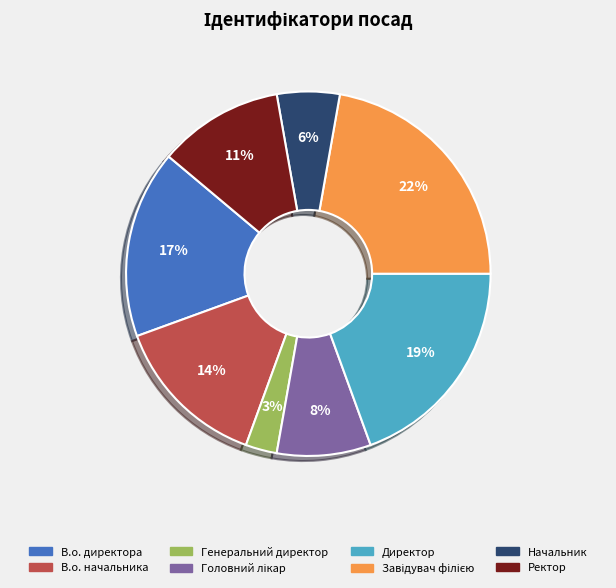

Count the number of slices in the pie.

8